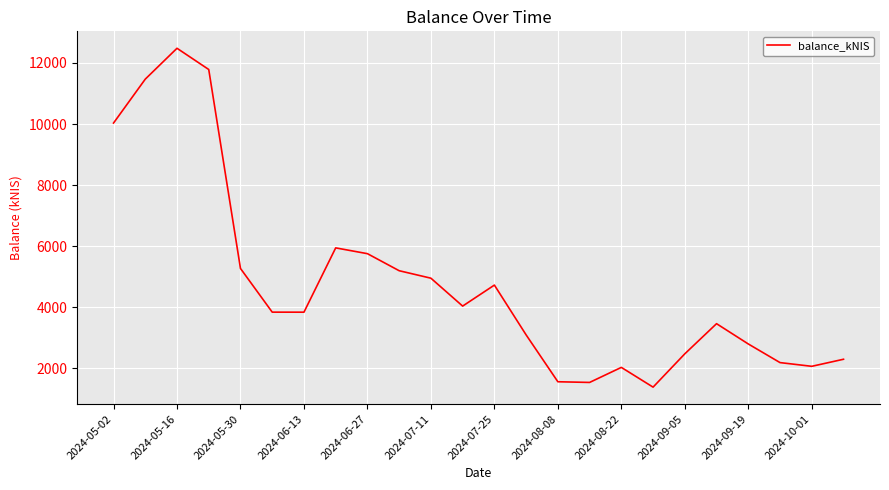

What is the maximum value shown in the chart?

12480.6